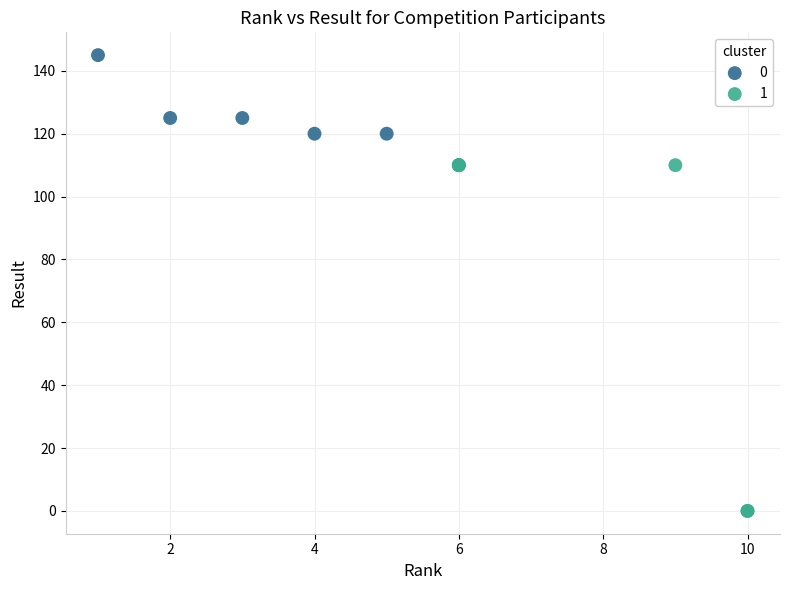

What are all the series names shown in the legend?

0, 1